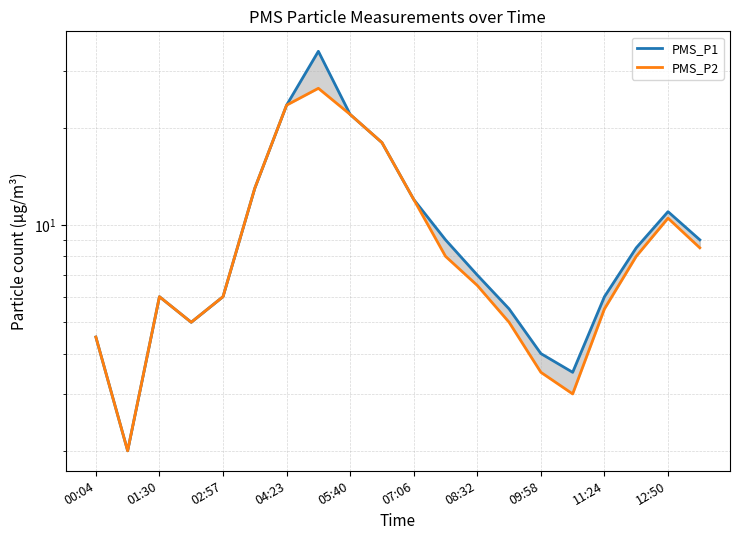

How many lines are shown in the chart?

2